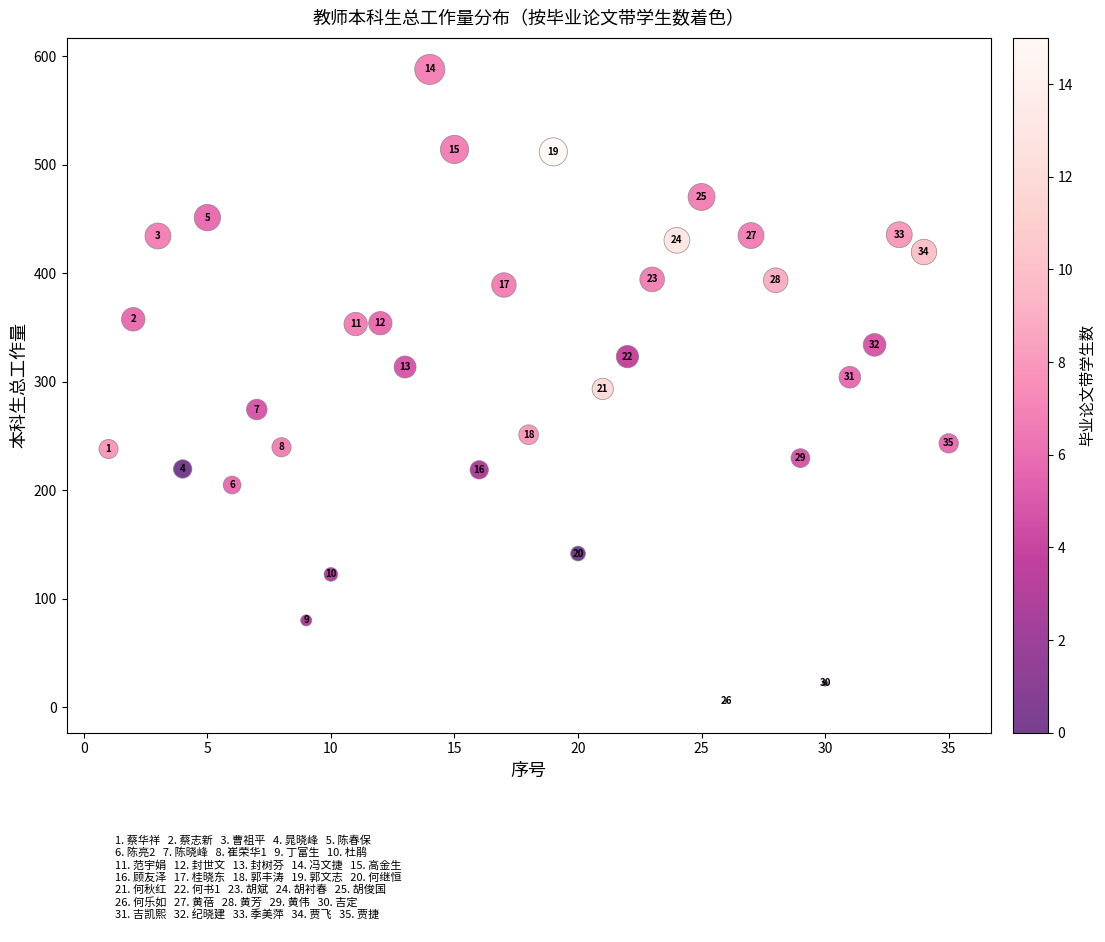

What Y value in the scatter plot is closest to 296?

293.4